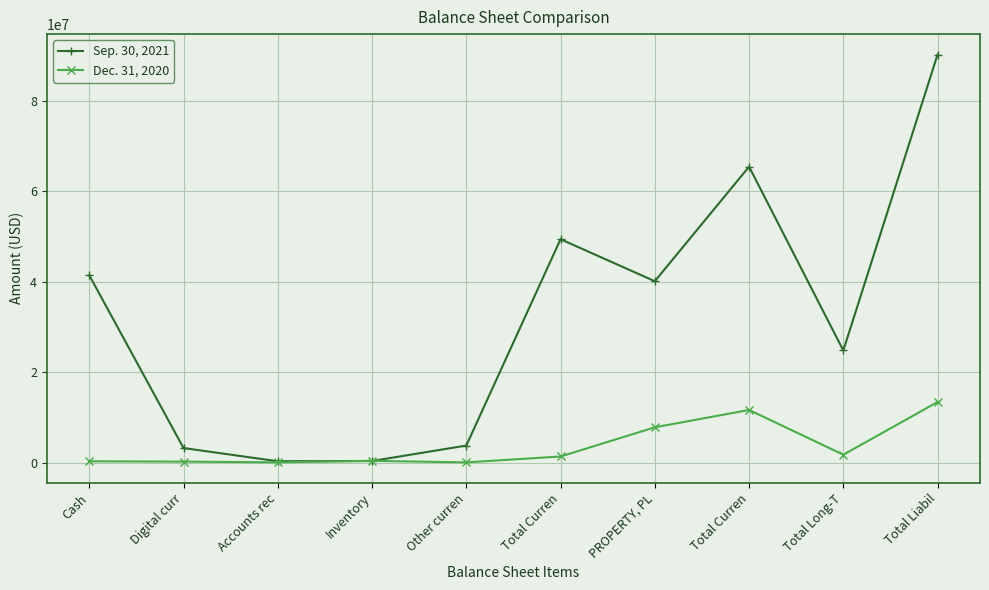

Does the chart have visible grid lines?

Yes